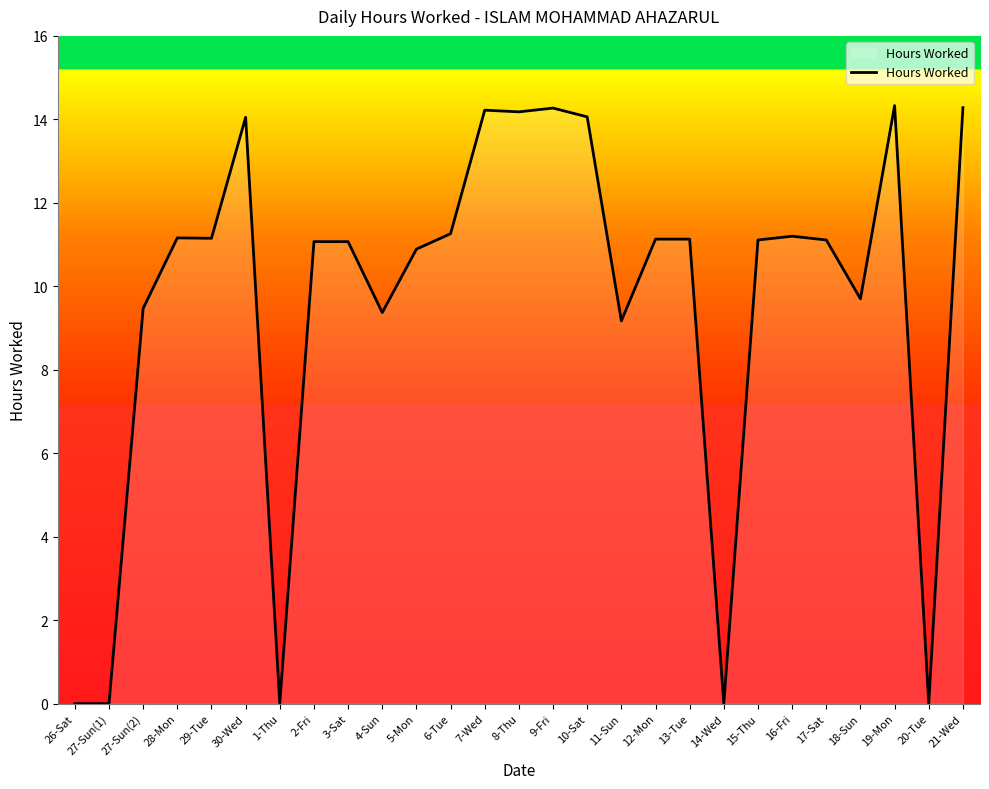

What is the change in value from 19-Mon to 20-Tue?

-14.3